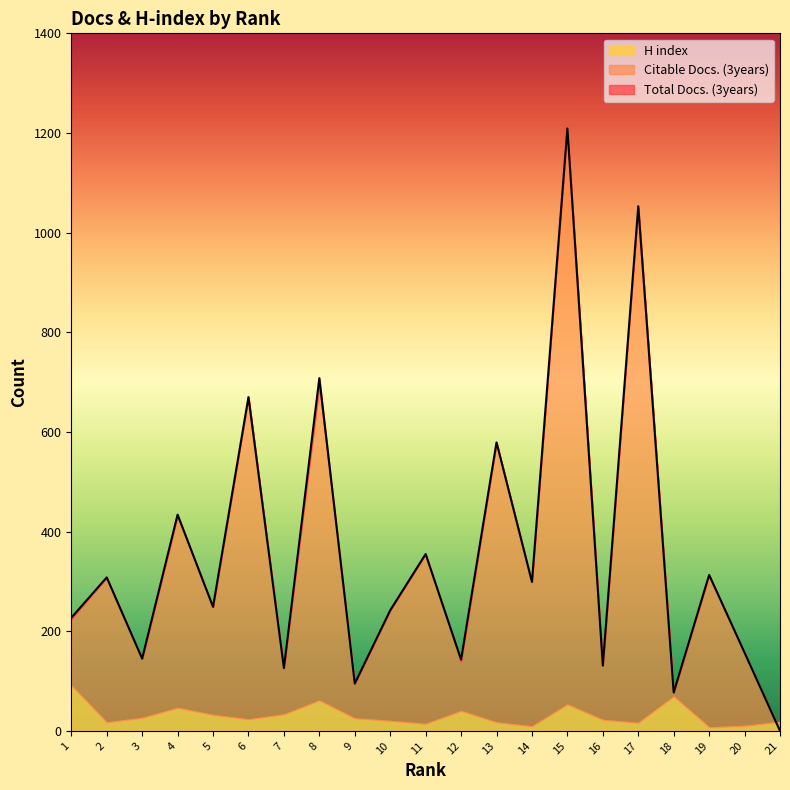

The value of Total Docs. (3years) at 3 is 145. True or false?

True